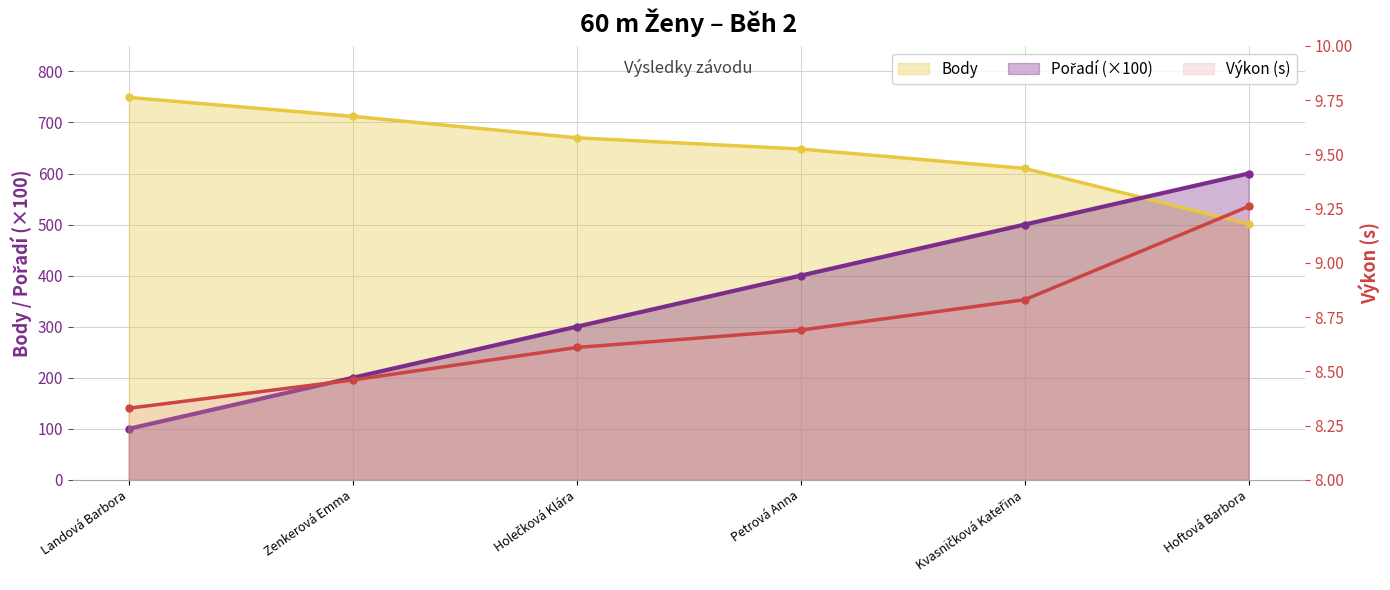

Rank the categories by Body value from lowest to highest.

Hoftová Barbora, Kvasničková Kateřina, Petrová Anna, Holečková Klára, Zenkerová Emma, Landová Barbora